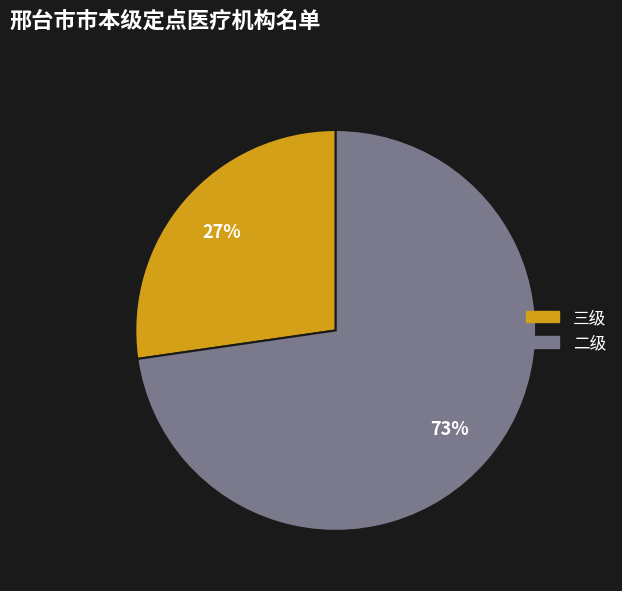

Between 三级 and 二级, which is larger?

二级